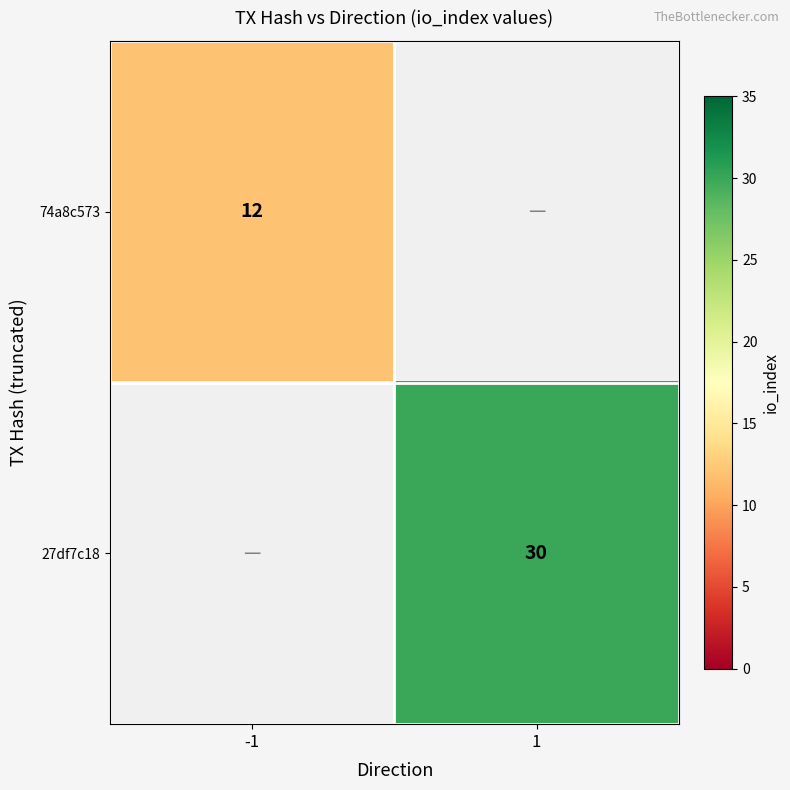

Is the value of 74a8c573 at -1 greater than the value of 27df7c18 at 1?

No